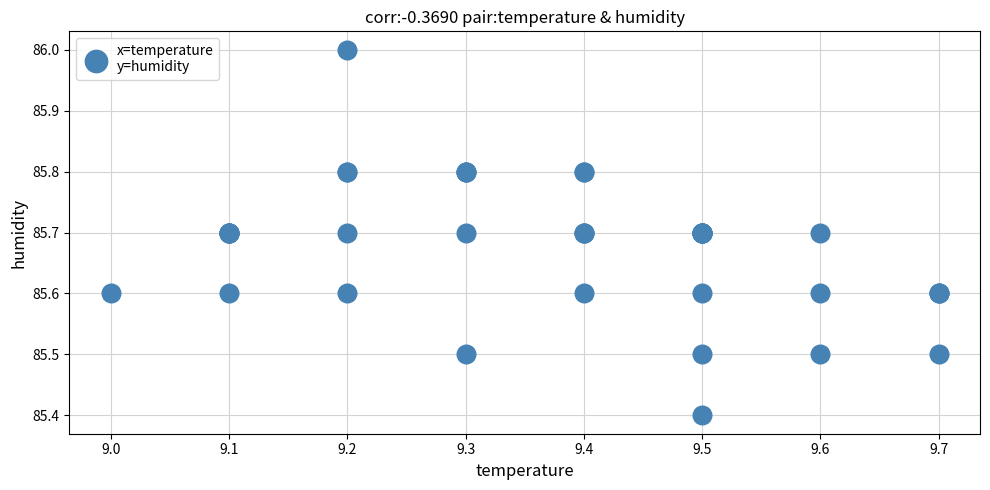

What Y value in the scatter plot is closest to 85?

85.4